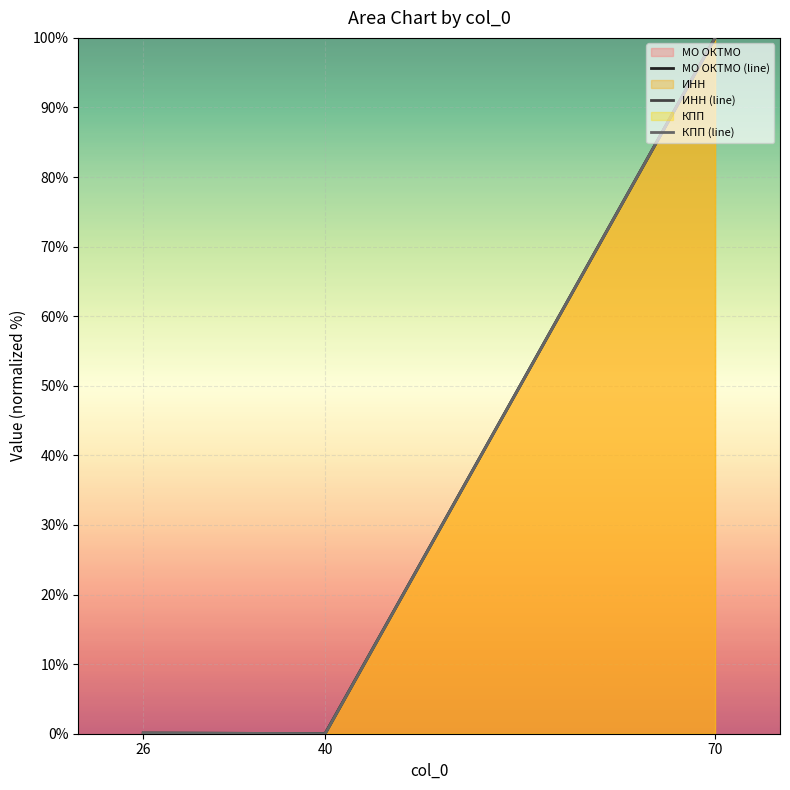

How many categories are shown in the chart?

3